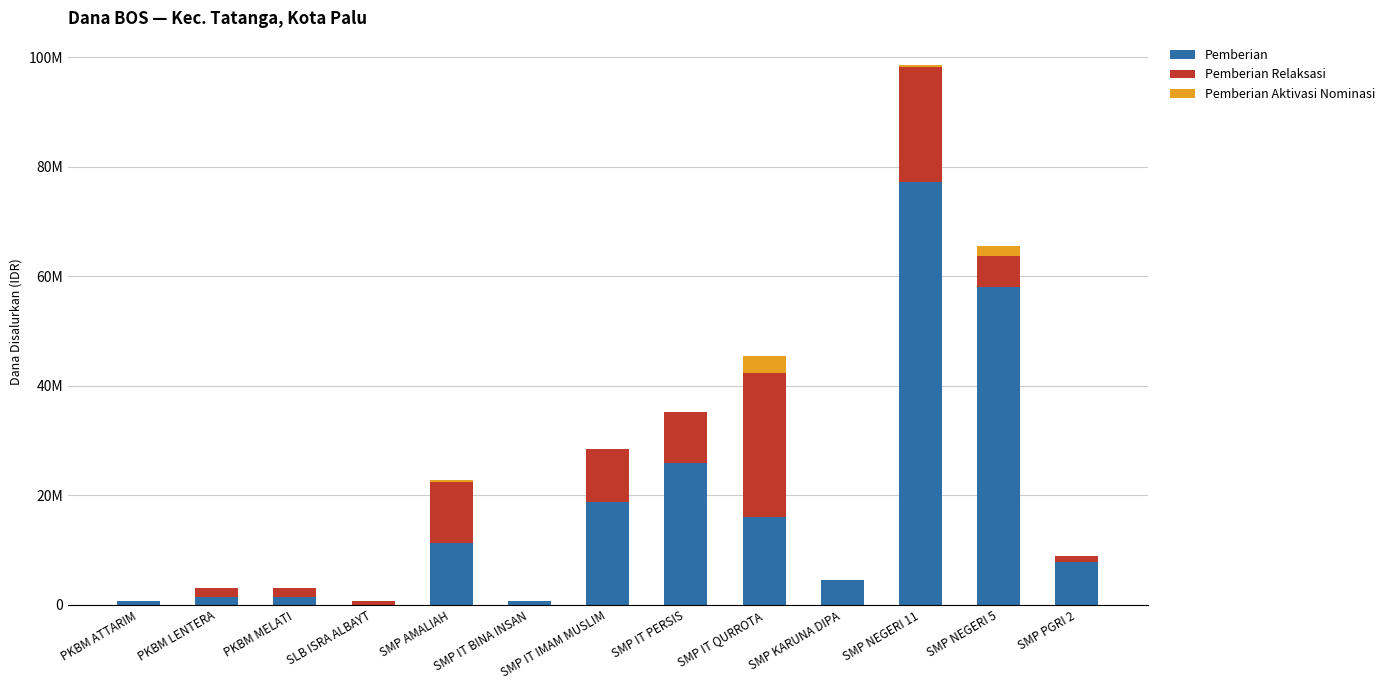

Which category has the lowest value in the Pemberian series?

SLB ISRA ALBAYT